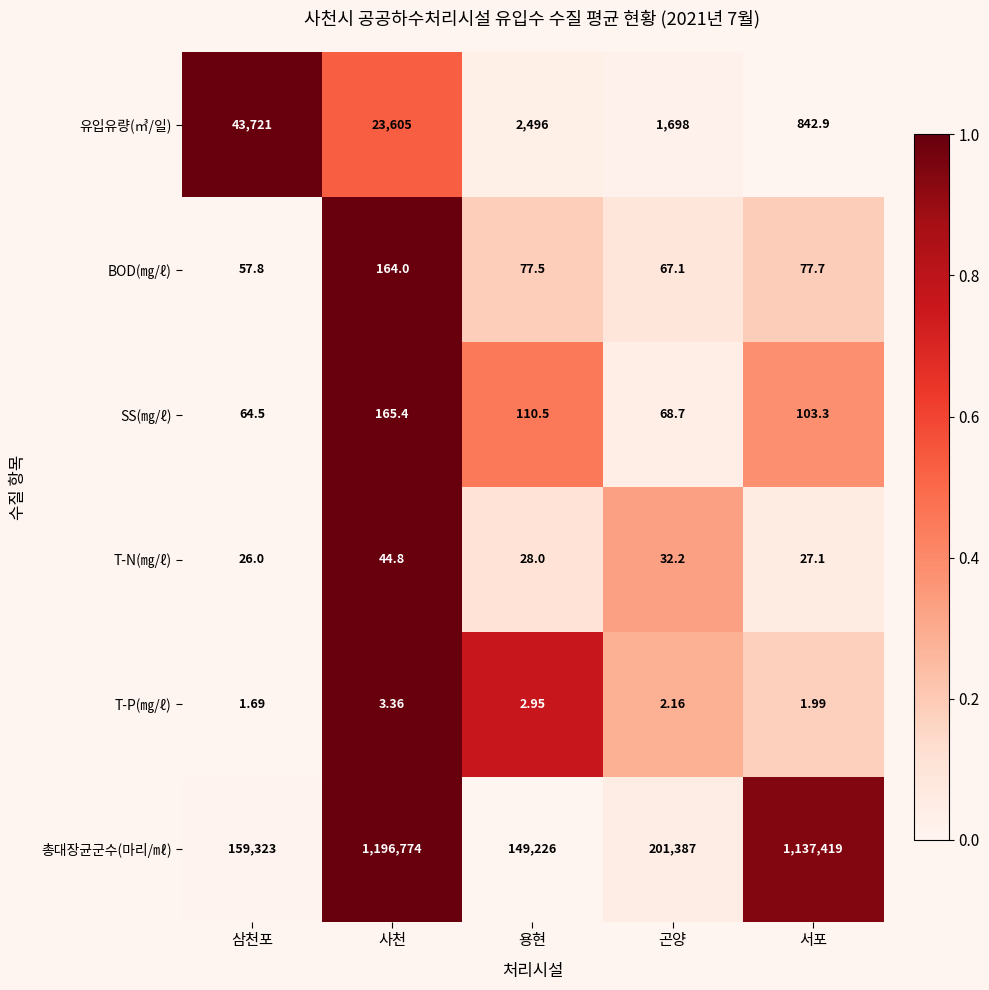

Rank the series by their maximum value, from lowest to highest.

T-P(㎎/ℓ), T-N(㎎/ℓ), BOD(㎎/ℓ), SS(㎎/ℓ), 유입유량(㎥/일), 총대장균군수(마리/㎖)